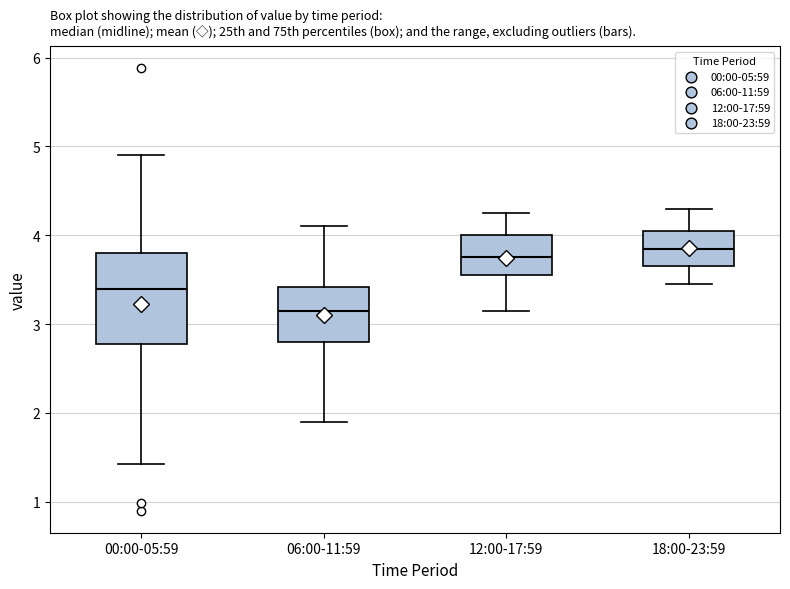

Which box has the lowest median line?

06:00-11:59